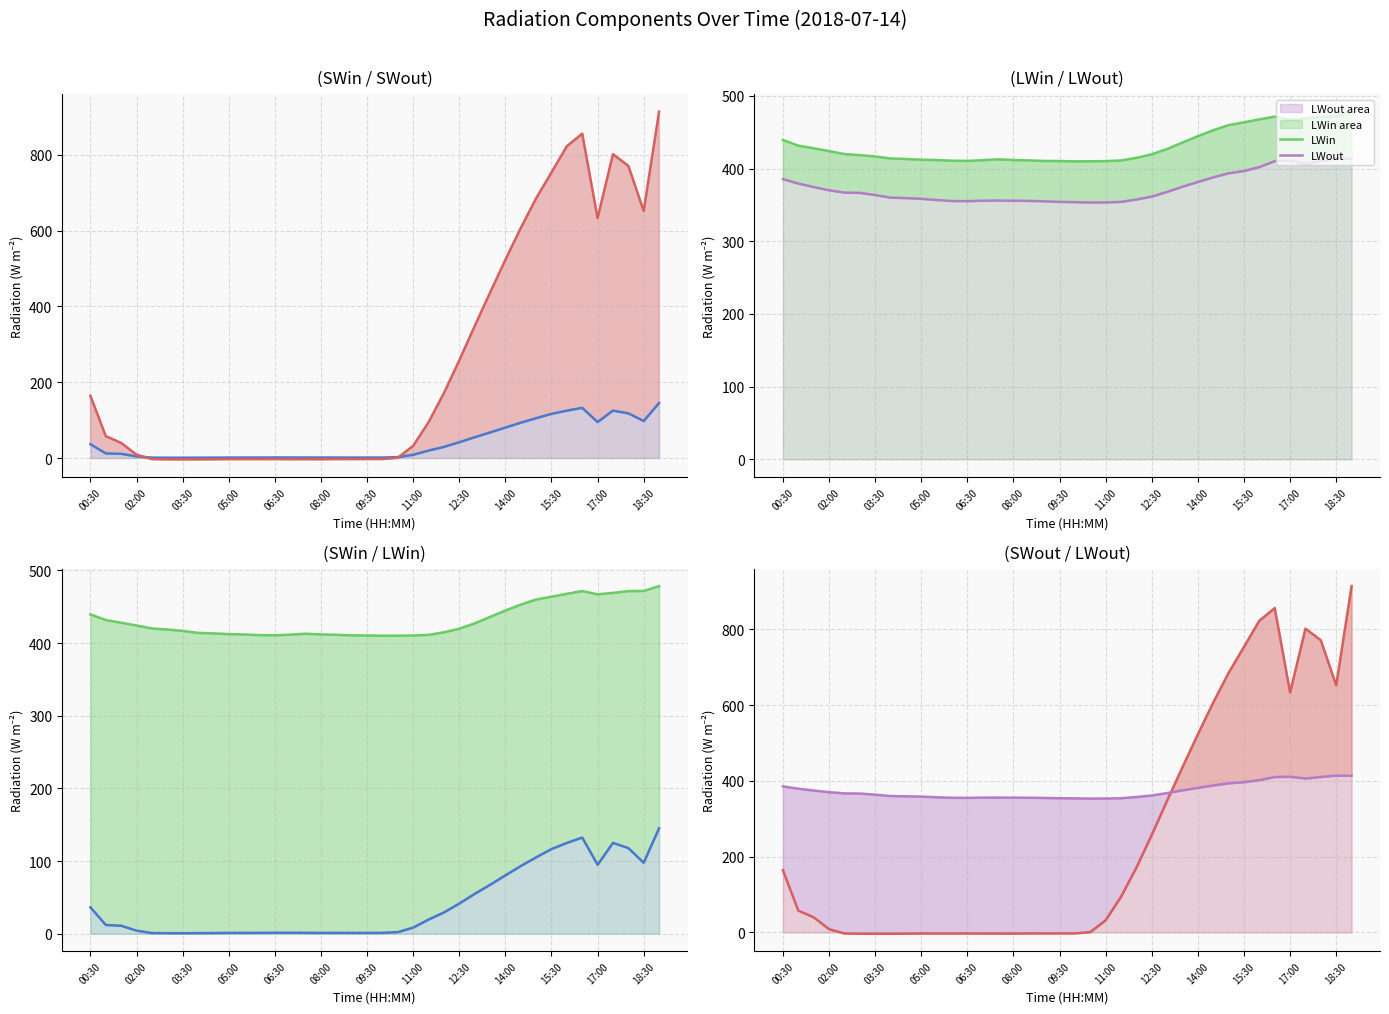

Count the number of categories in the chart.

38